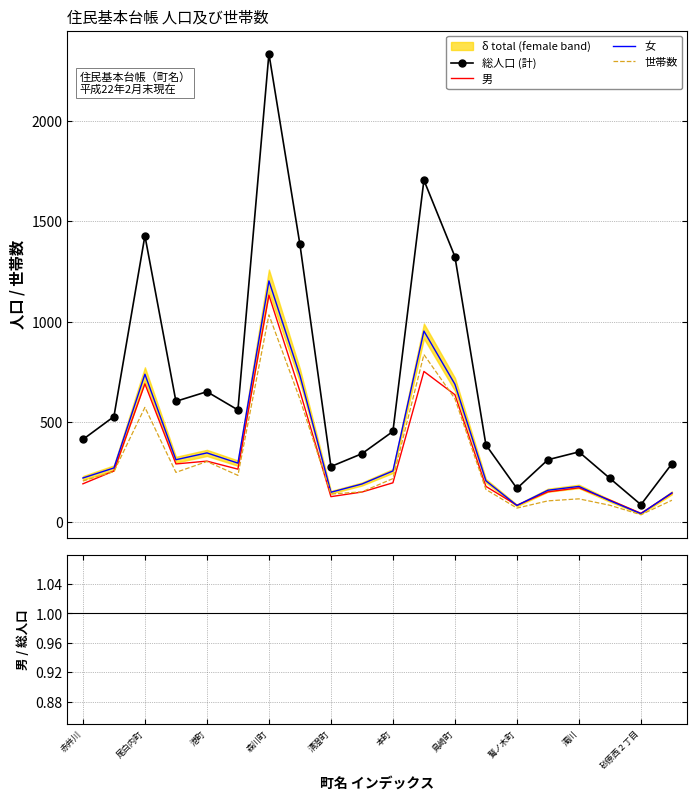

At which category does 世帯数 reach its first local valley?

東森町